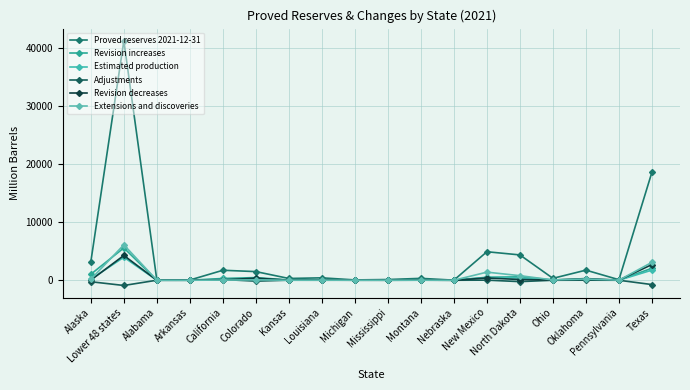

Reading left to right, transcribe all the data shown in this chart.

Proved reserves 2021-12-31: Alaska=3179	Lower 48 states=41239	Alabama=32	Arkansas=36	California=1717	Colorado=1488	Kansas=304	Louisiana=414	Michigan=54	Mississippi=122	Montana=324	Nebraska=14	New Mexico=4909	North Dakota=4361	Ohio=326	Oklahoma=1739	Pennsylvania=90	Texas=18620
Revision increases: Alaska=1033	Lower 48 states=5571	Alabama=9	Arkansas=4	California=303	Colorado=458	Kansas=42	Louisiana=79	Michigan=7	Mississippi=58	Montana=90	Nebraska=4	New Mexico=515	North Dakota=586	Ohio=57	Oklahoma=144	Pennsylvania=9	Texas=2069
Estimated production: Alaska=167	Lower 48 states=3962	Alabama=4	Arkansas=4	California=151	Colorado=153	Kansas=29	Louisiana=34	Michigan=5	Mississippi=13	Montana=22	Nebraska=2	New Mexico=462	North Dakota=400	Ohio=19	Oklahoma=145	Pennsylvania=6	Texas=1743
Adjustments: Alaska=-256	Lower 48 states=-903	Alabama=3	Arkansas=6	California=126	Colorado=-157	Kansas=10	Louisiana=0	Michigan=13	Mississippi=-7	Montana=10	Nebraska=0	New Mexico=17	North Dakota=-240	Ohio=-1	Oklahoma=13	Pennsylvania=-3	Texas=-746
Revision decreases: Alaska=21	Lower 48 states=4268	Alabama=0	Arkansas=0	California=66	Colorado=357	Kansas=10	Louisiana=21	Michigan=1	Mississippi=11	Montana=14	Nebraska=0	New Mexico=391	North Dakota=122	Ohio=35	Oklahoma=287	Pennsylvania=14	Texas=2706
Extensions and discoveries: Alaska=165	Lower 48 states=6100	Alabama=0	Arkansas=0	California=26	Colorado=66	Kansas=0	Louisiana=12	Michigan=1	Mississippi=3	Montana=5	Nebraska=0	New Mexico=1394	North Dakota=786	Ohio=47	Oklahoma=221	Pennsylvania=7	Texas=3086